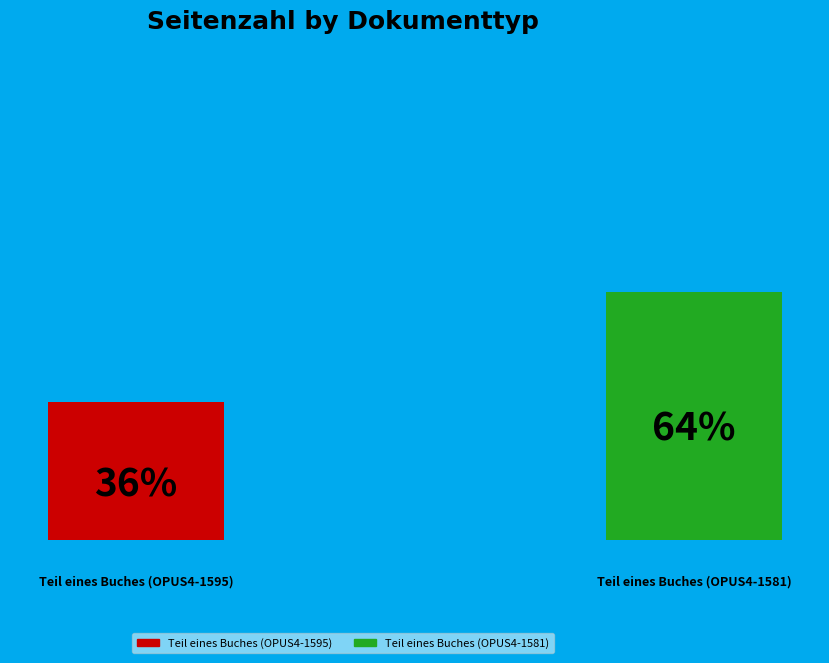

How many segments does this pie chart have?

2